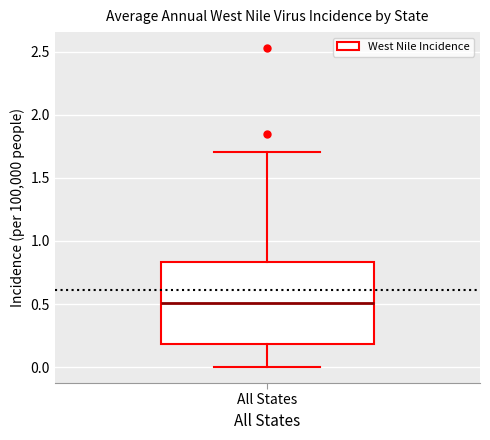

Read this box plot against the y-axis: the position of the median line, the range covered by the box, and the ends of both whiskers. The values are not printed on the chart, so give them approximately, as read against the axis.

median 0.50, box 0.20 to 0.85, whiskers 0.00 to 1.70